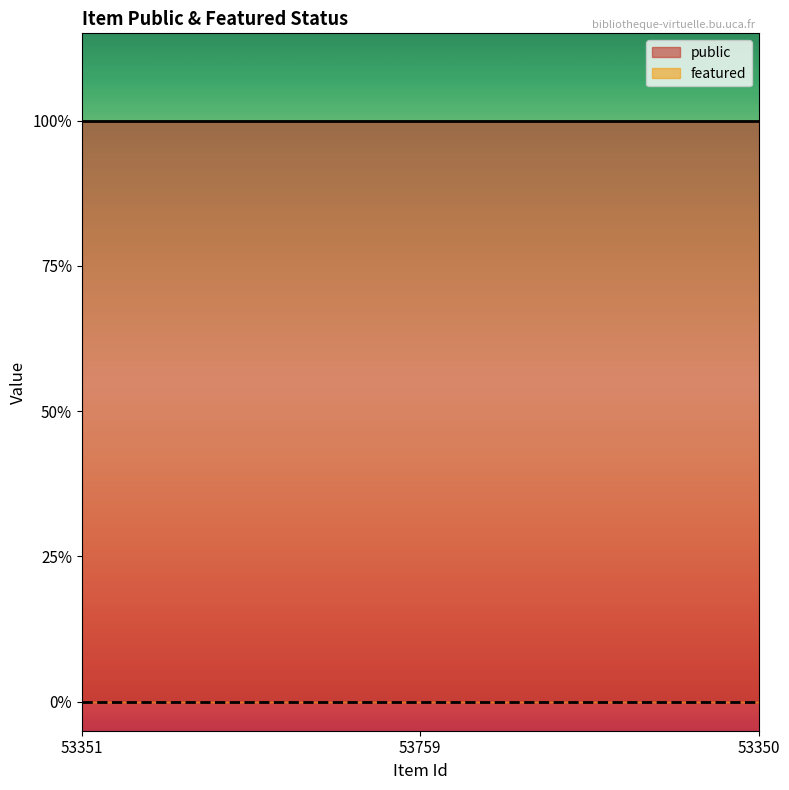

List the series in order of their overall mean, highest first.

public, featured